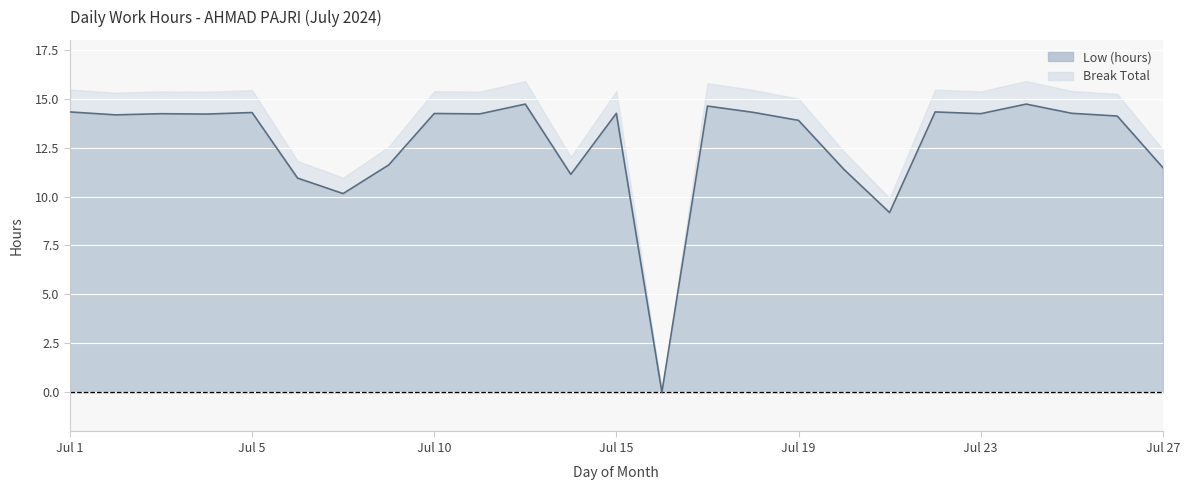

True or false: the data has more than 1 interior local peaks.

True